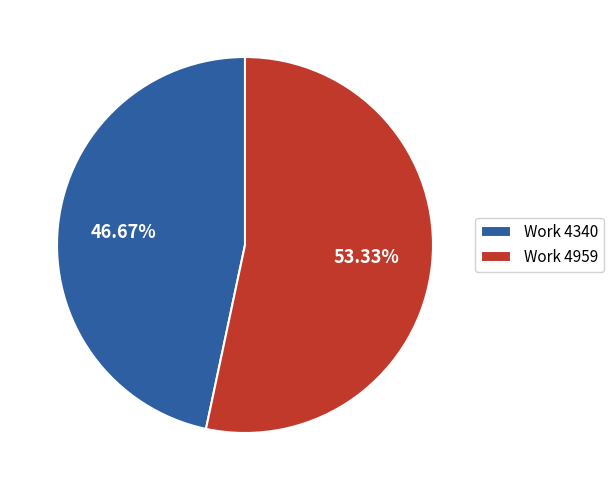

To the nearest percent, what portion does Work 4959 represent?

53%